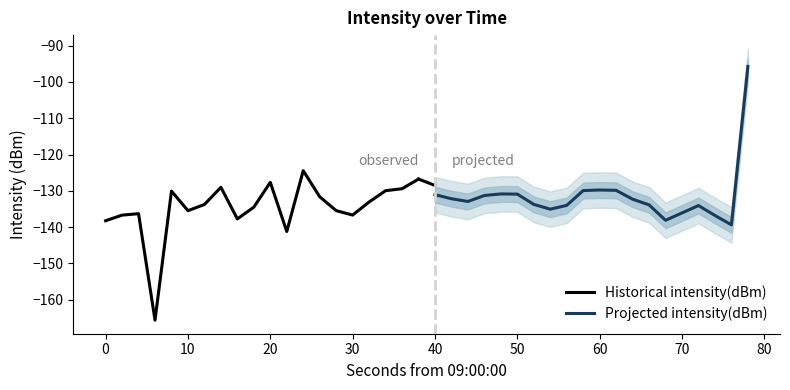

True or false: Historical intensity(dBm) has a value of -84.6 at 0.

False